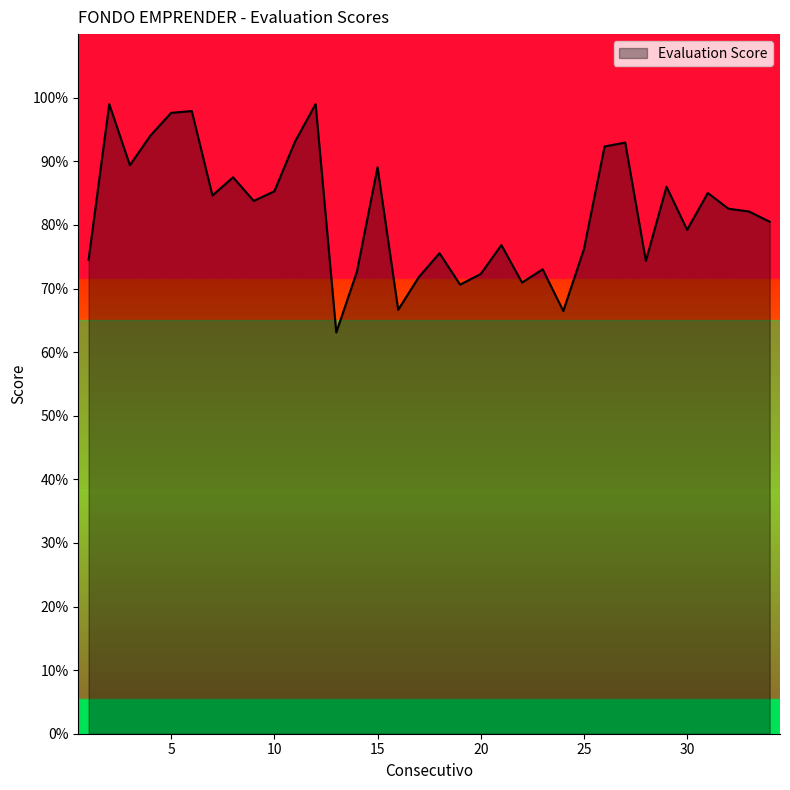

What is the maximum value shown in the chart?

99.0